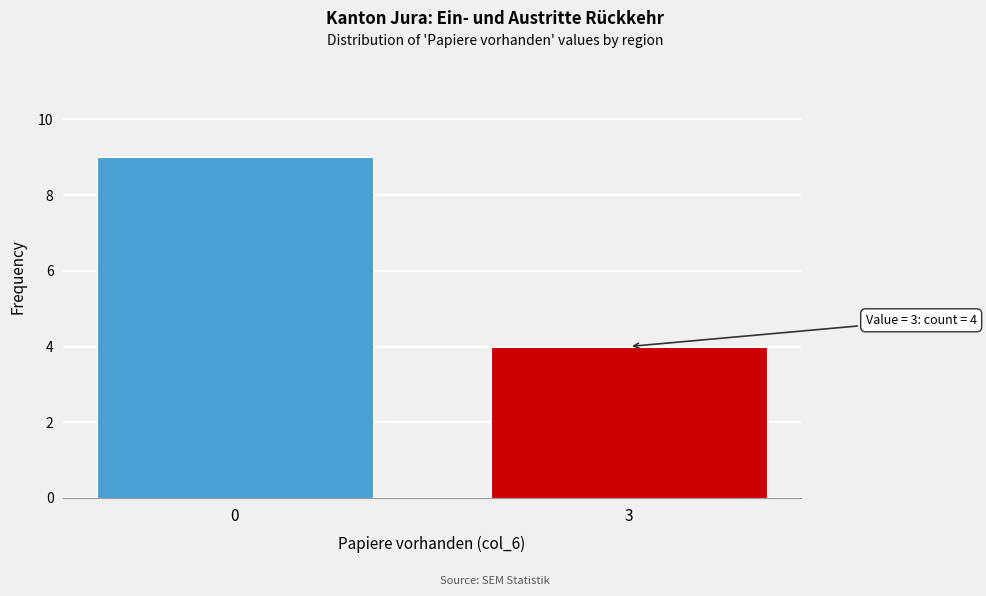

Reading left to right, list all the values displayed in this chart.

9	4